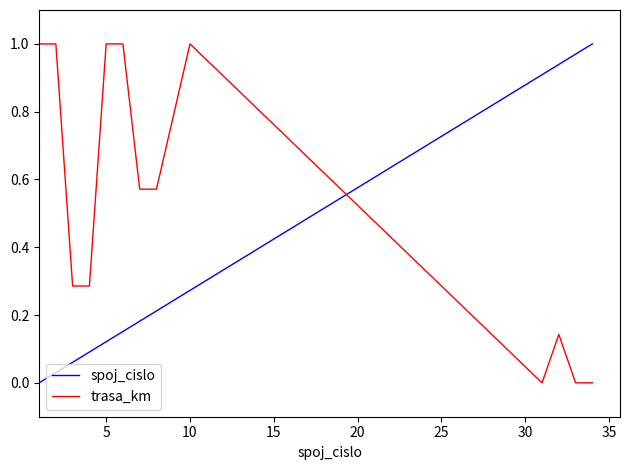

Which series has the largest total across all categories?

trasa_km